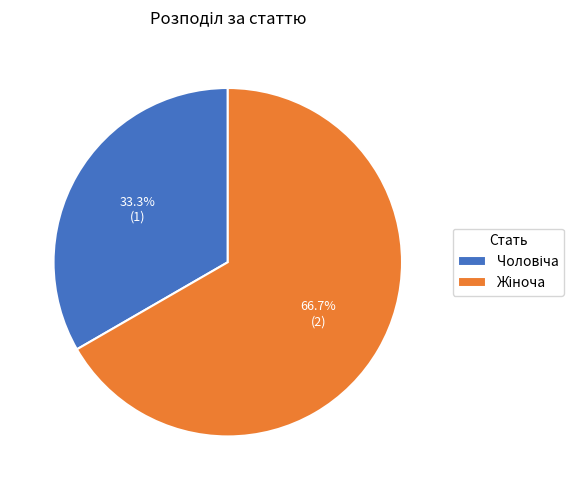

Is there any slice that represents more than half of the pie?

Yes